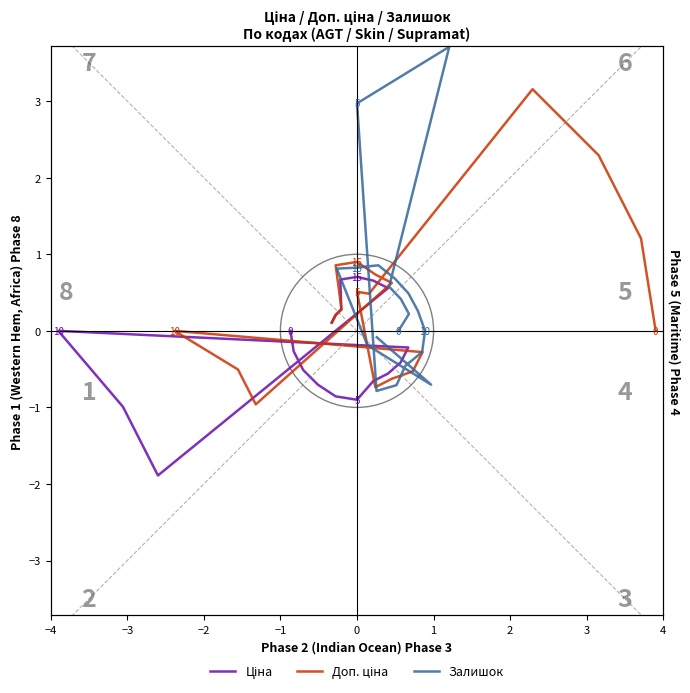

Is this an area chart (filled region under the line)?

No